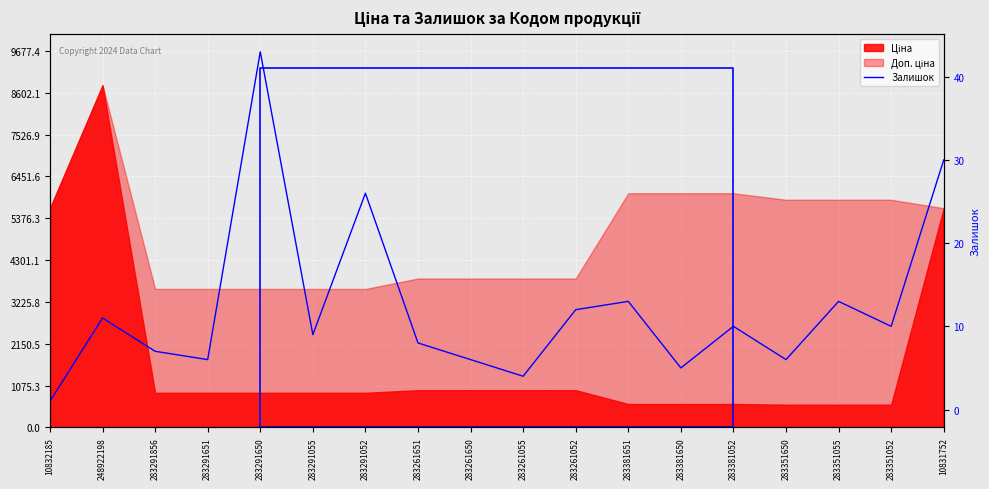

How many lines are shown in the chart?

1